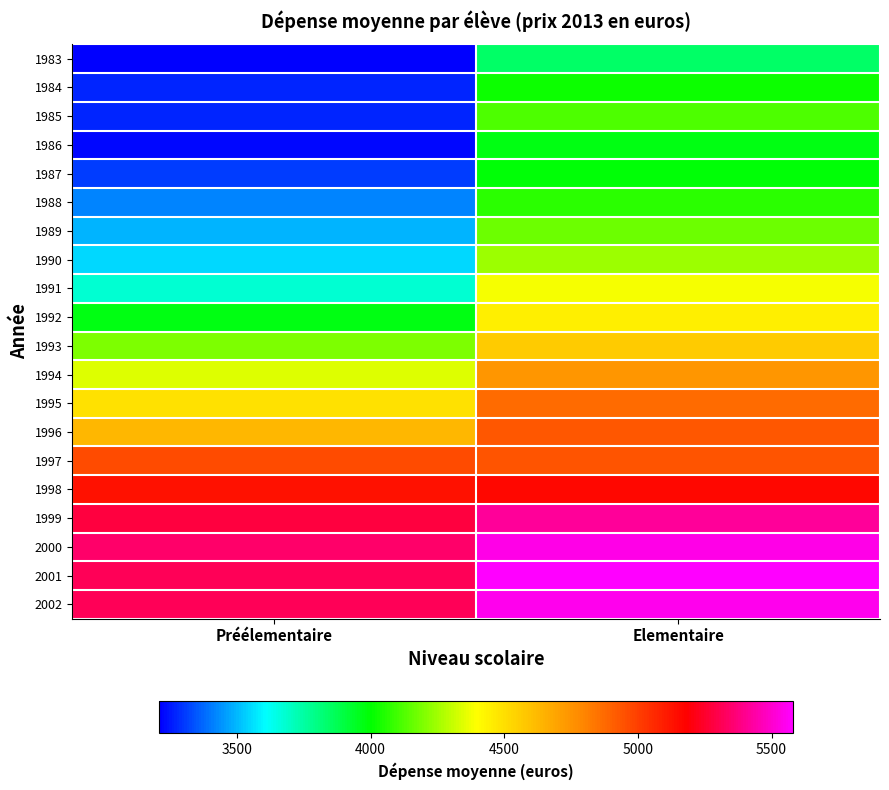

How many distinct data groups are displayed?

20